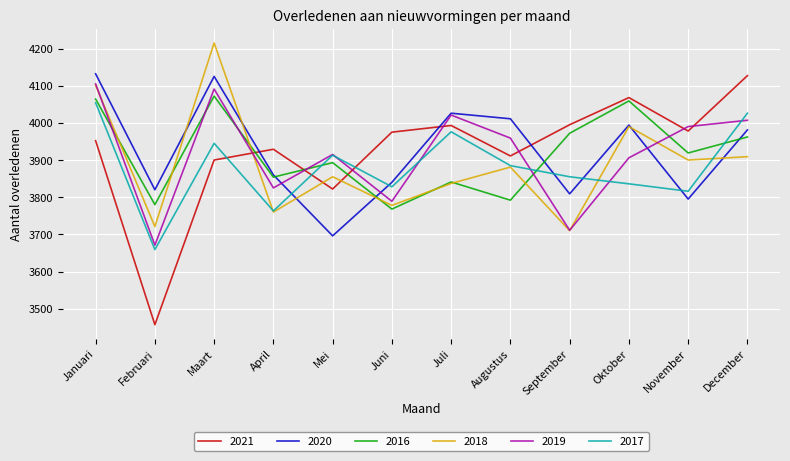

Which series changed the most between April and Augustus?

2020